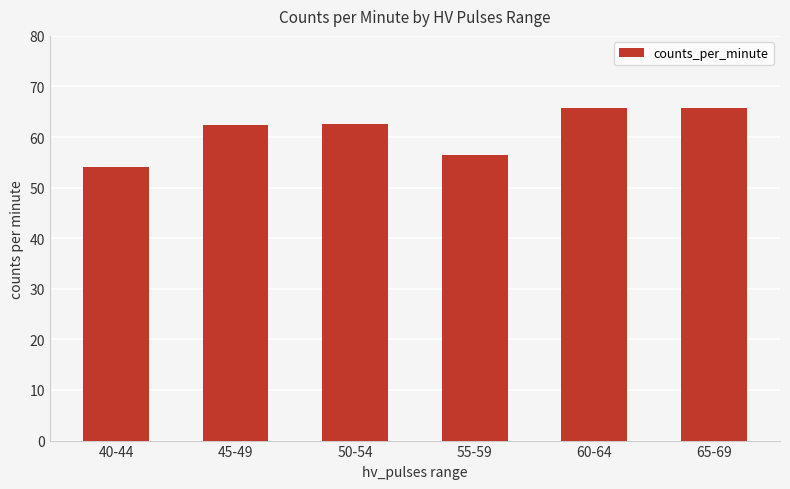

What is the value of the 5th bar from the left?

65.8